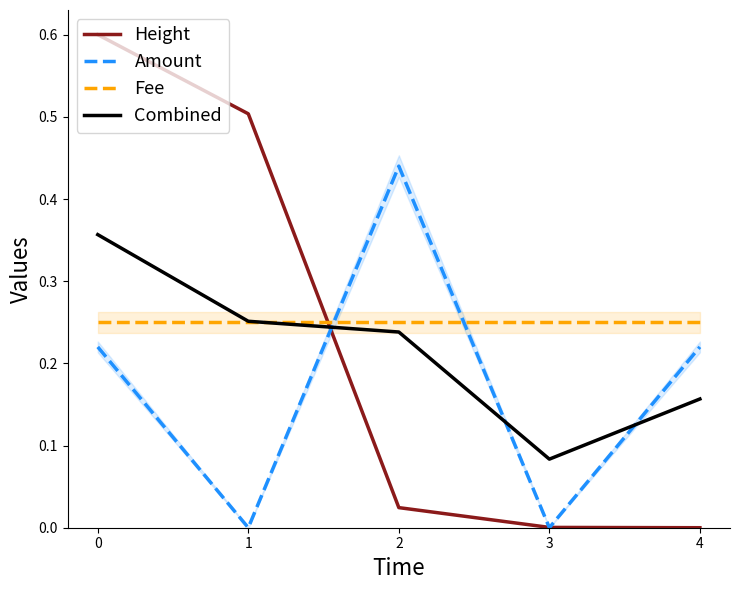

Is it true that Fee equals 0.4 at 0?

False